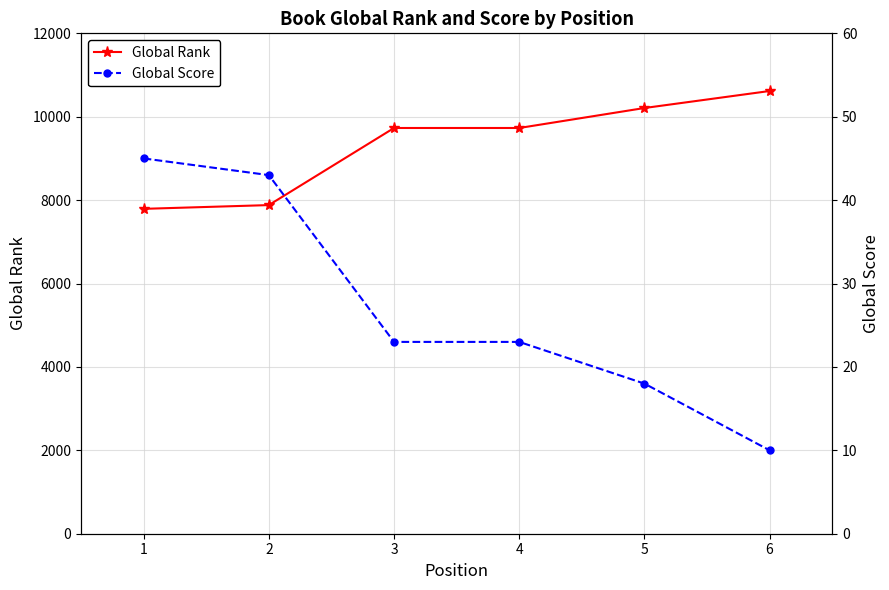

What is the maximum value for Global Rank?

10617